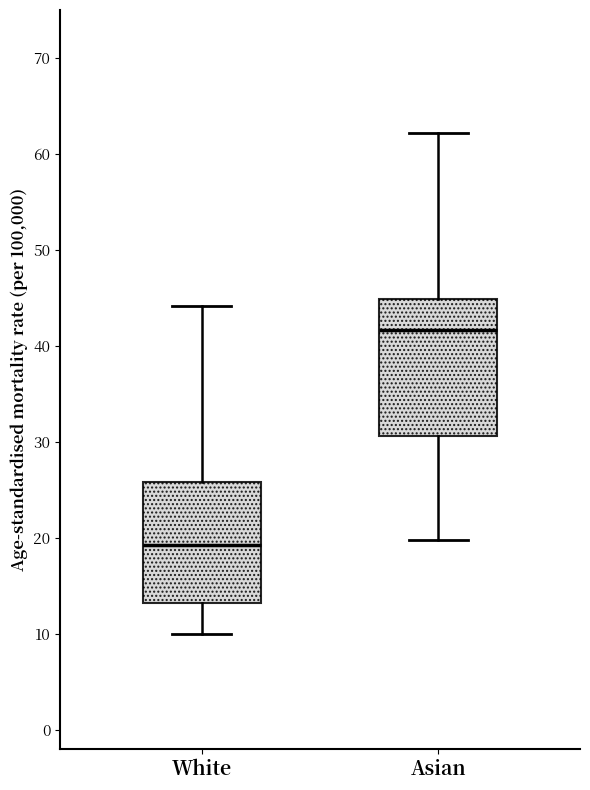

Reading left to right, transcribe this box plot: for each box, give where its median line is, the range the box spans, and where its two whiskers end, as read against the y-axis. The values are not printed on the chart, so give them approximately, as read against the axis.

White: median 19, box 13 to 26, whiskers 10 to 44
Asian: median 42, box 31 to 45, whiskers 20 to 62